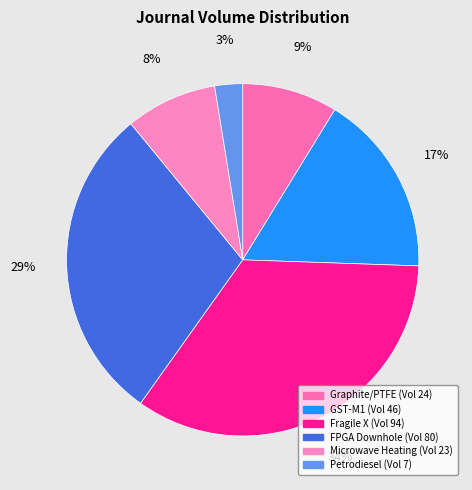

How many slices are in this pie chart?

6